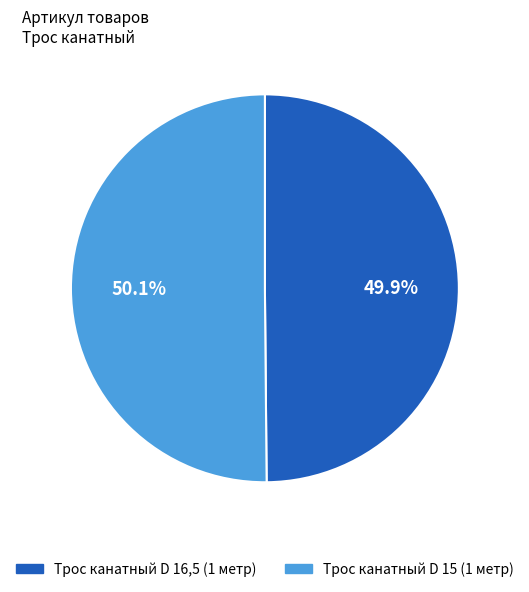

Count the number of slices in the pie.

2